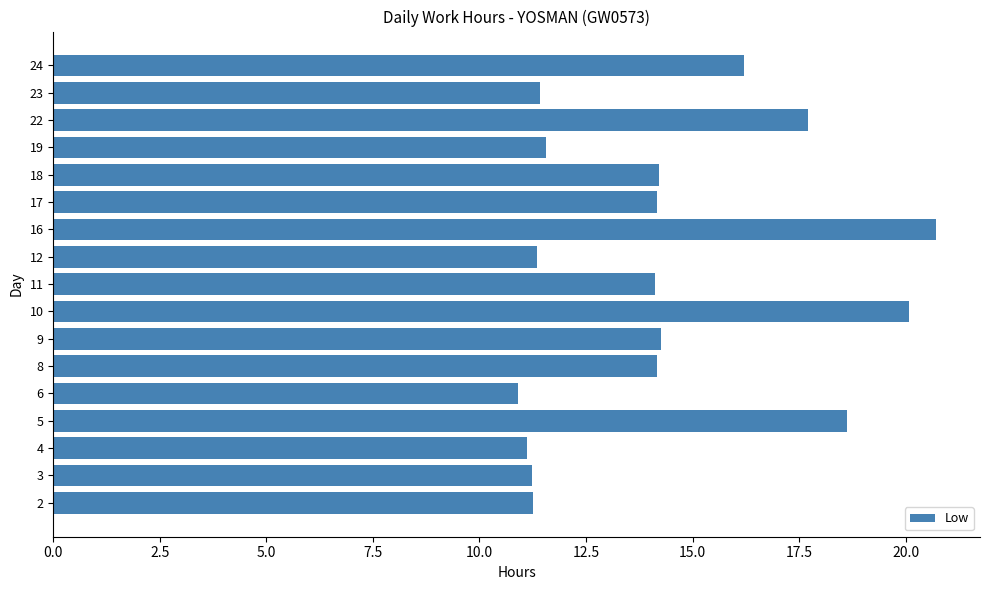

Which has a higher value, 5 or 9?

5